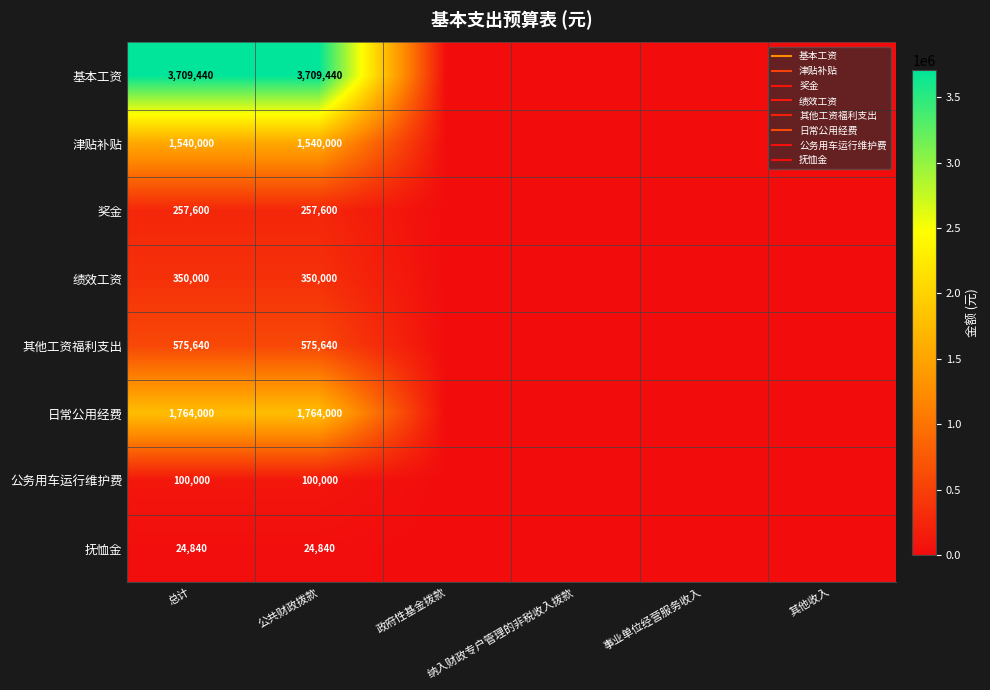

How many 基本工资 values are between 0 and 3709440?

6